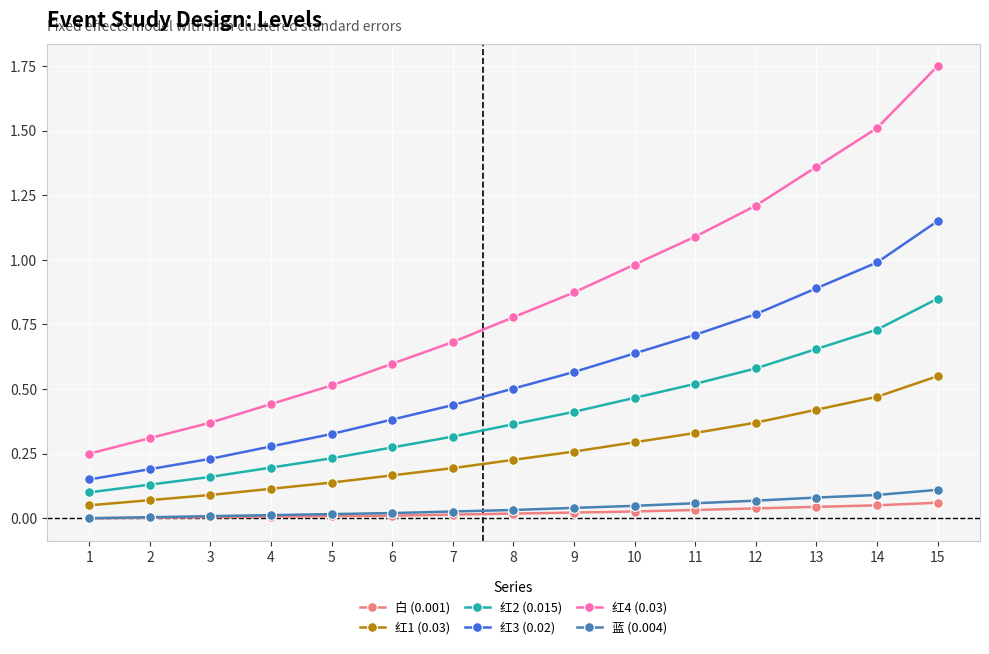

Between 9 and 15, which series saw the biggest shift?

红4 (0.03)